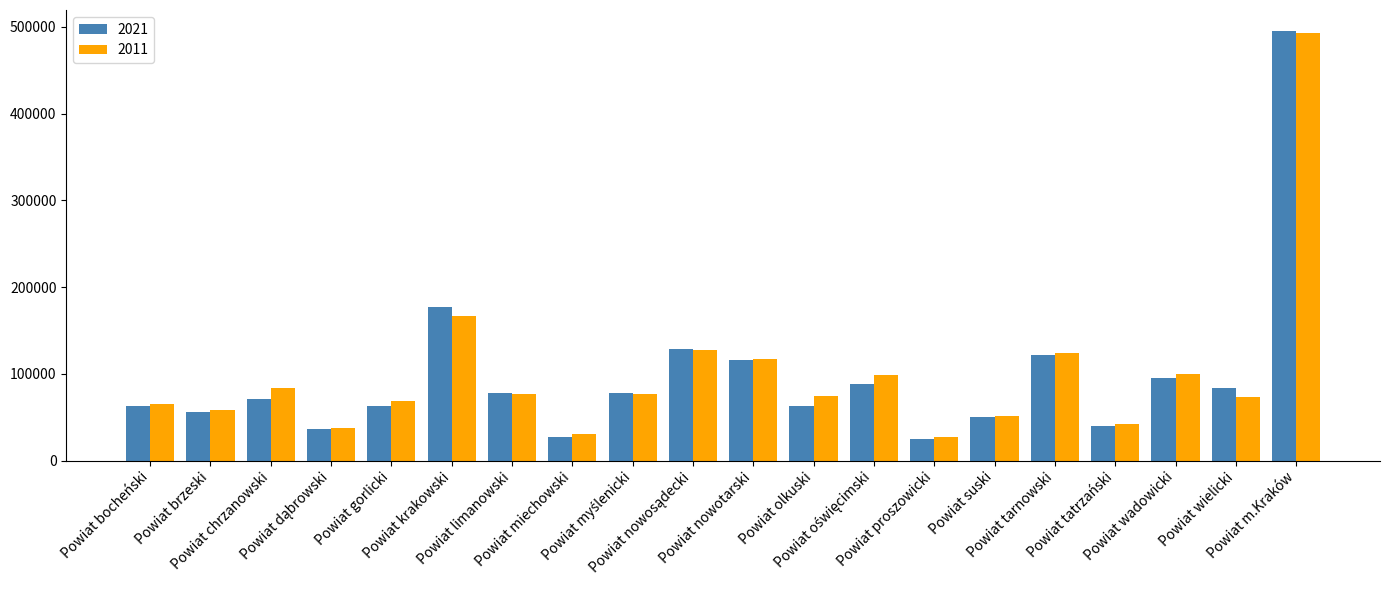

What is the sum of all 2011 values?

1995132